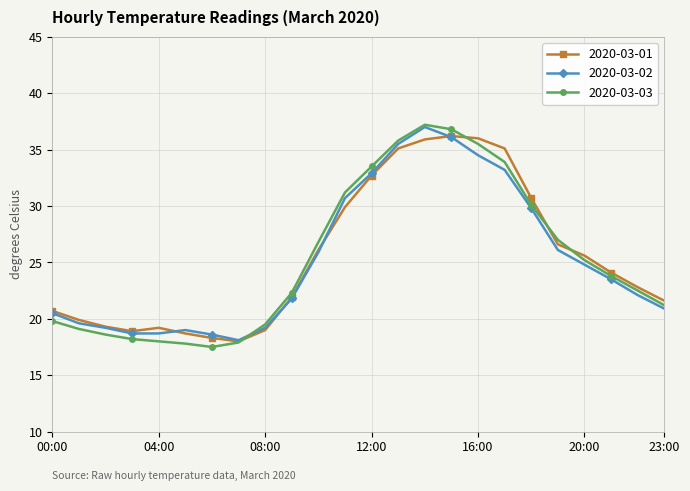

What is the minimum value shown in the chart?

17.5